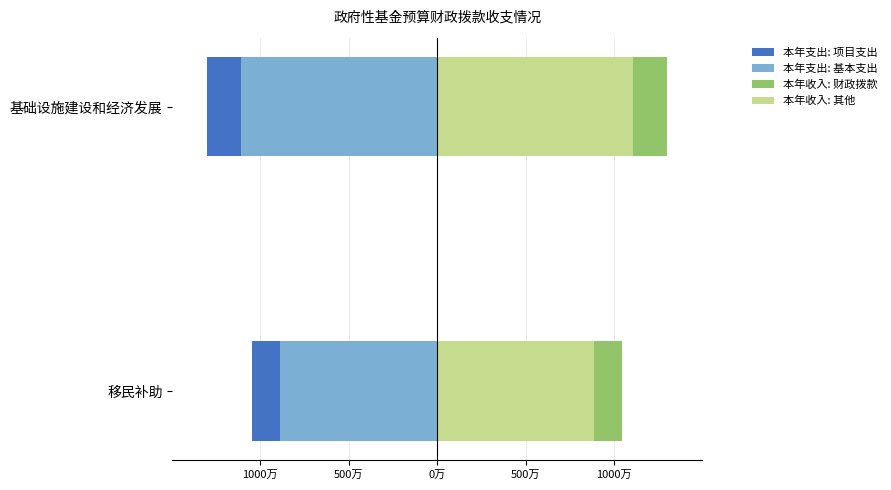

The value of 本年收入: 财政拨款 at 基础设施建设和经济发展 is 5171177. True or false?

False